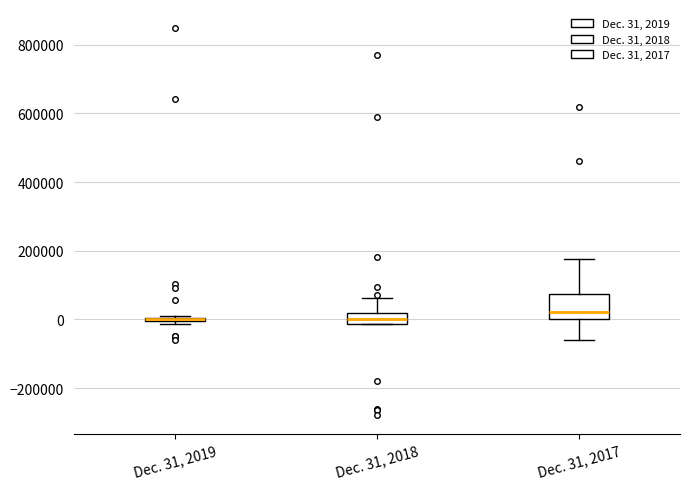

Where does the upper whisker of the box for Dec. 31, 2018 end on the y-axis? The values are not printed on the chart, so give them approximately, as read against the axis.

60000